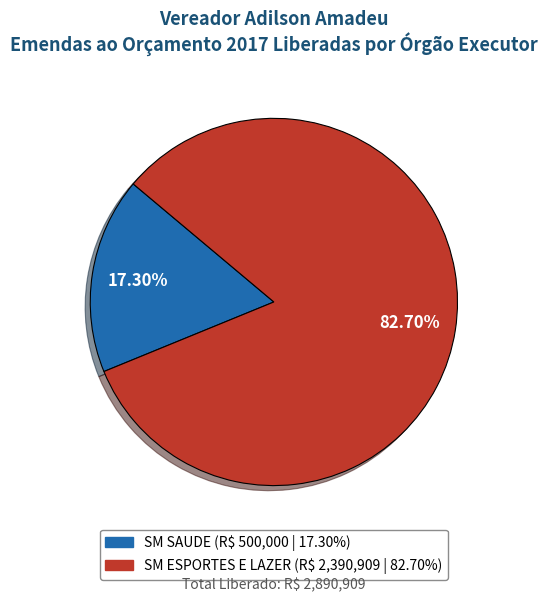

To the nearest percent, what portion does SM SAUDE represent?

17%